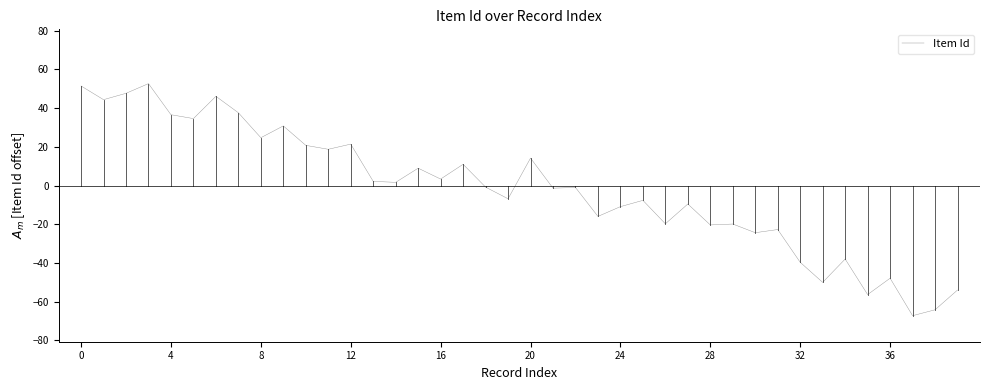

What is the greatest value displayed?

52.6